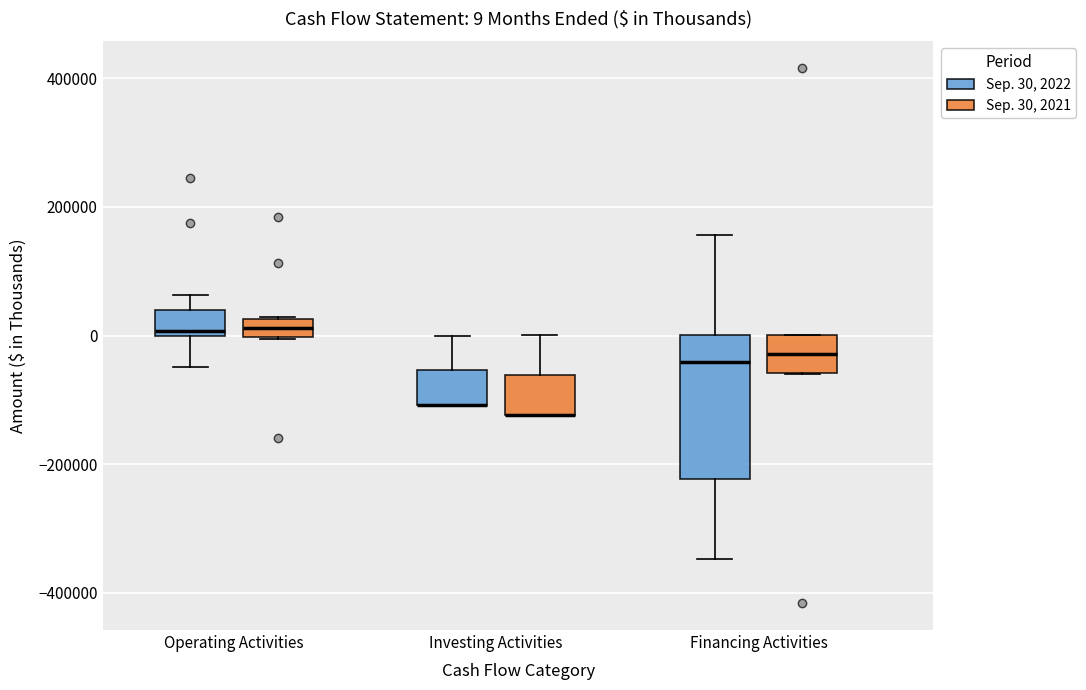

Comparing the boxes themselves (not the whiskers), which one is the tallest?

Financing Activities (Sep. 30, 2022)